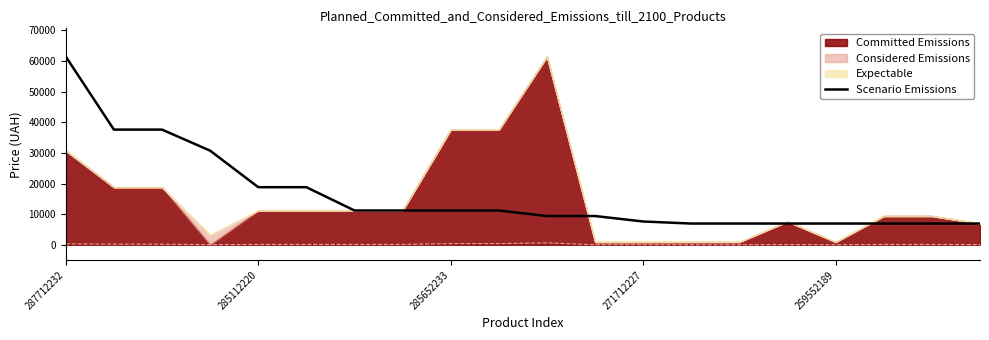

Does the chart have visible grid lines?

No